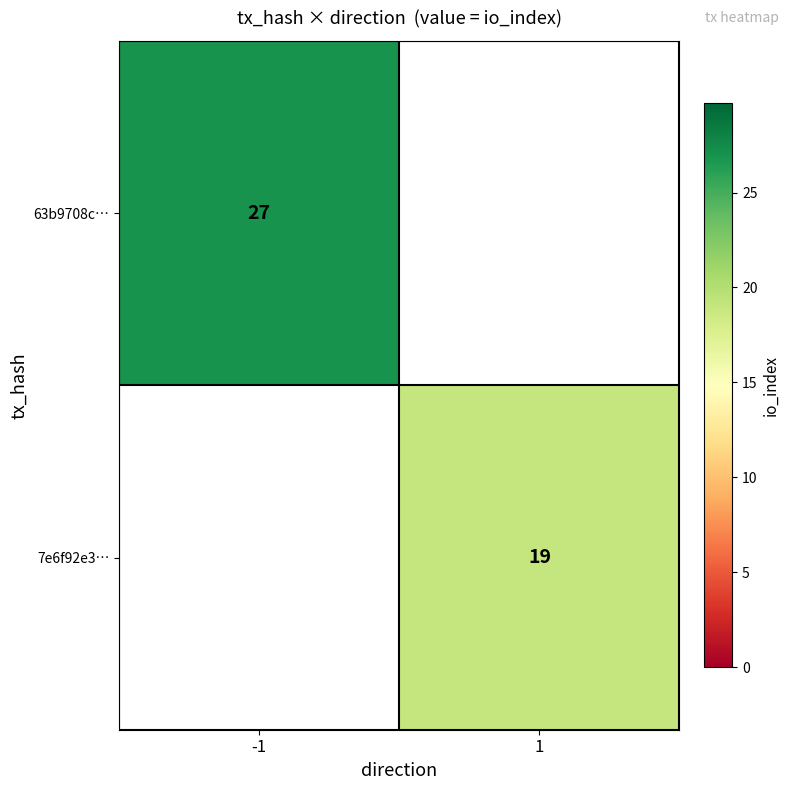

The 63b9708c… series shows 38 at -1. True or false?

False